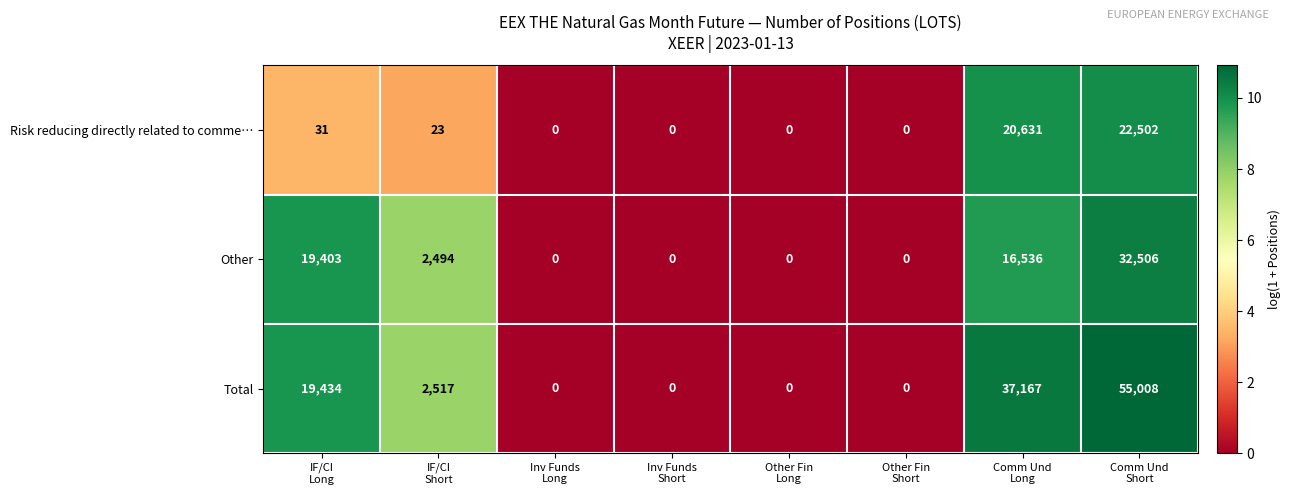

How many series are shown in this chart?

3